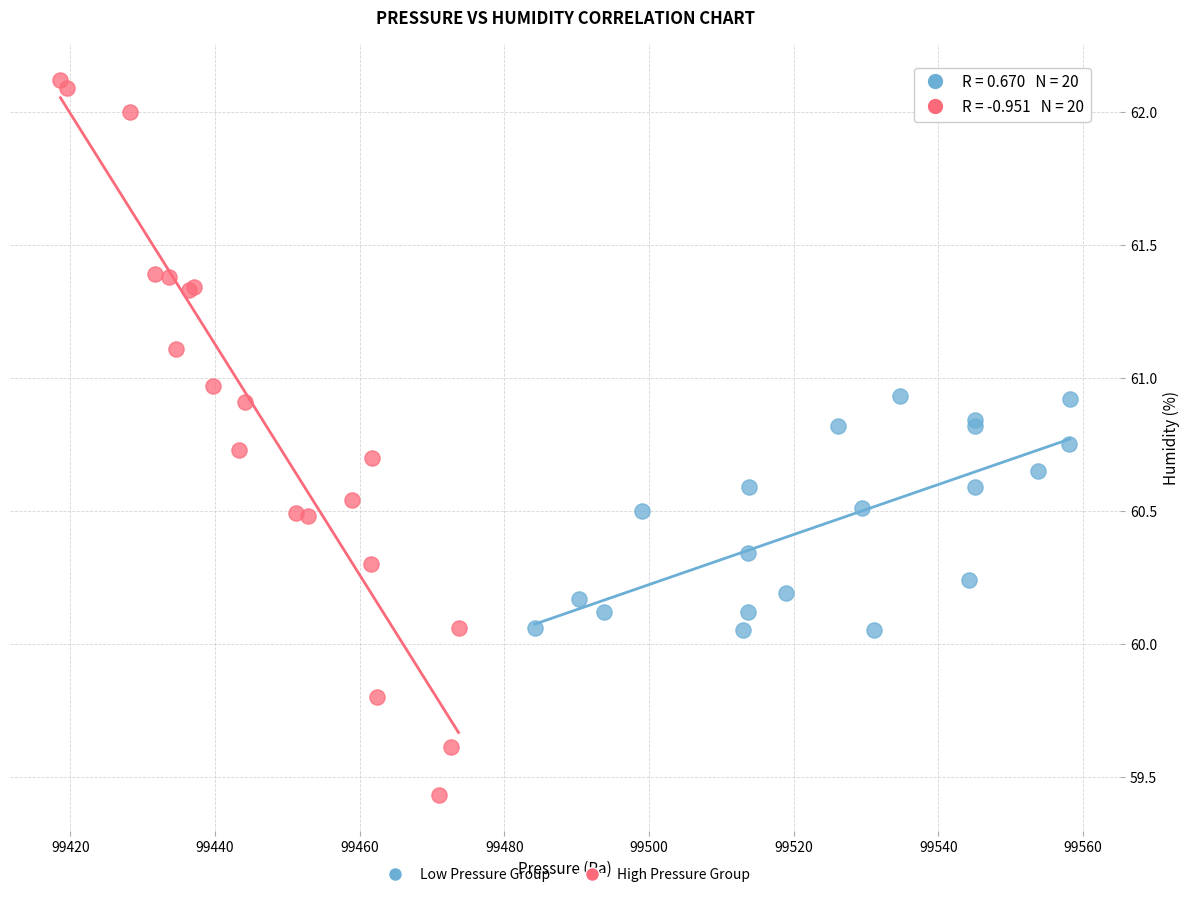

Which series reaches the maximum Y coordinate?

High Pressure Group